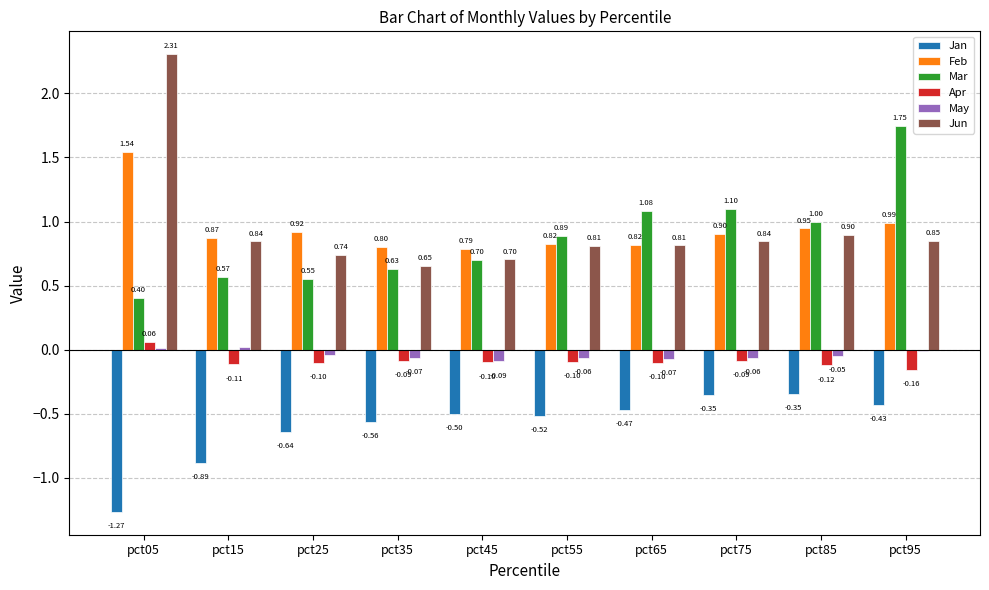

What is the sum of the Feb values at pct25 and pct05?

2.5